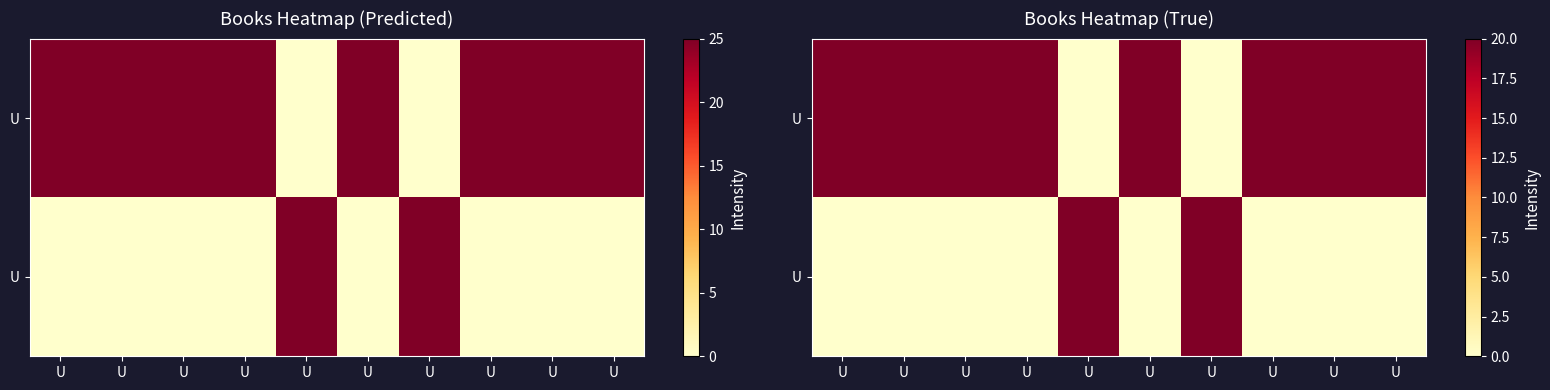

What is the spread (max minus min) of values at U?

20